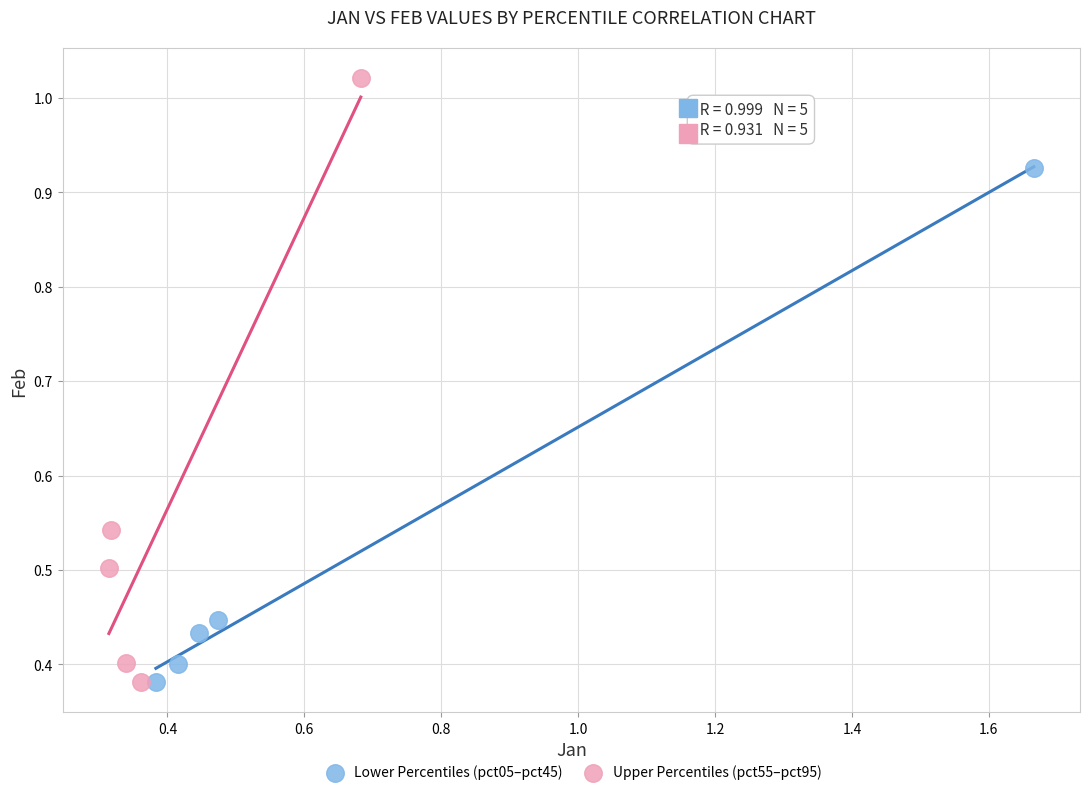

Which series has the widest spread of Y values?

Upper Percentiles (pct55–pct95)